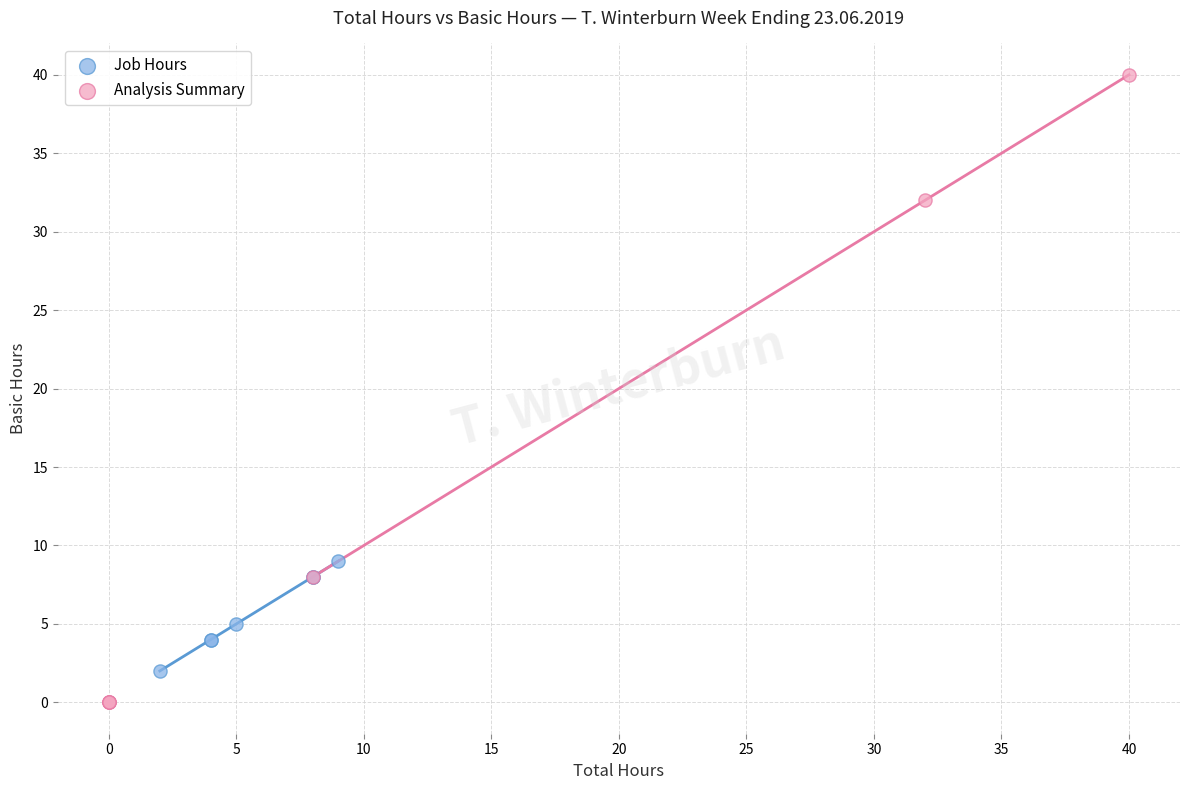

What are all the series names shown in the legend?

Job Hours, Analysis Summary